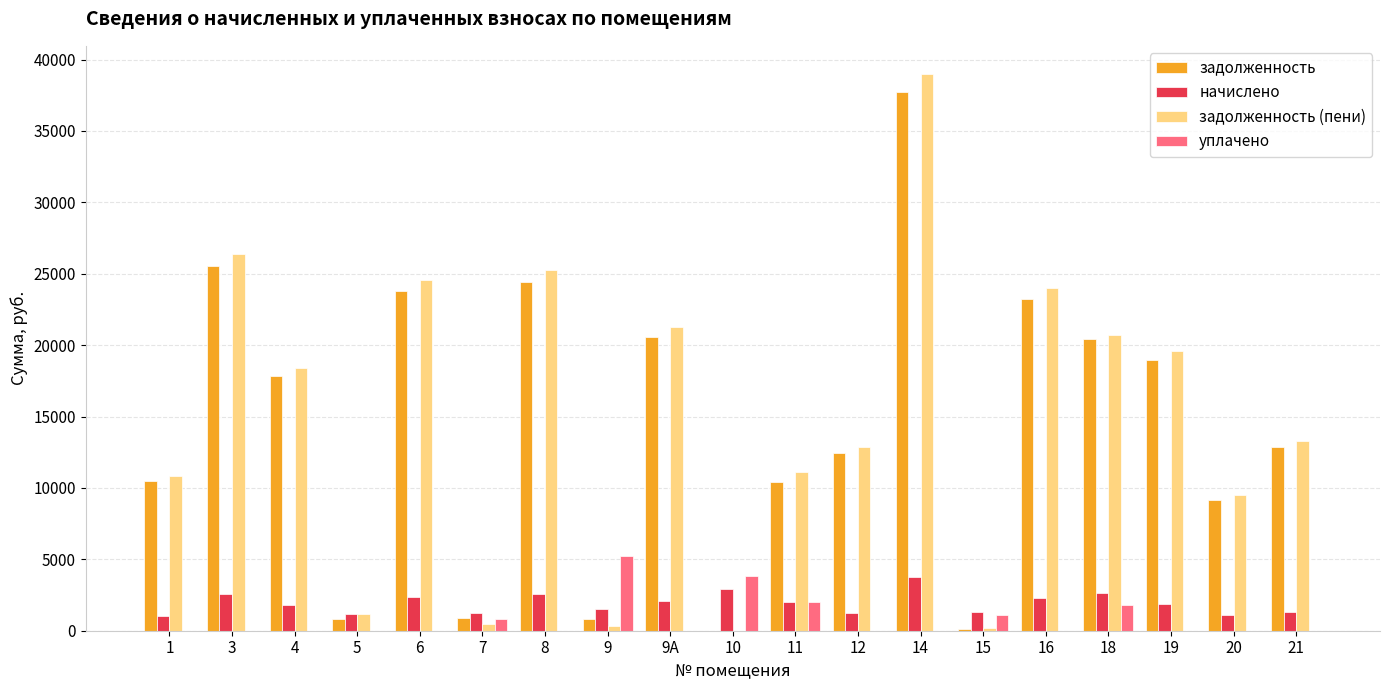

What is the total value across all series at 11?

25561.4